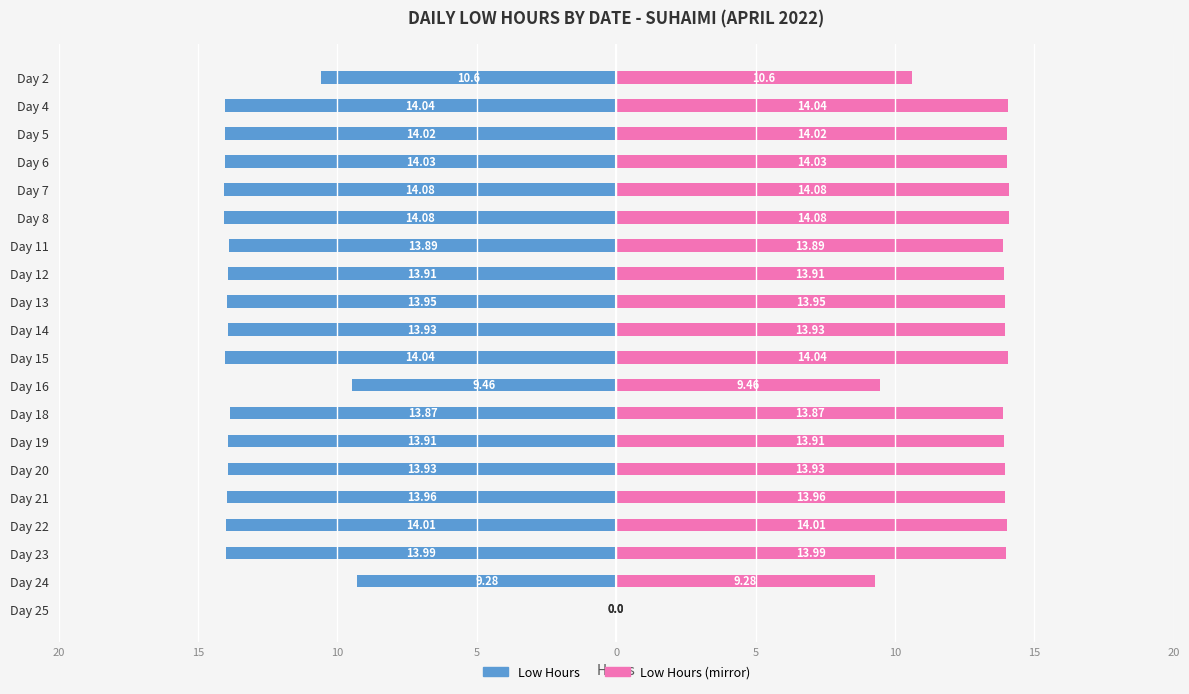

How many bars are there in total?

40